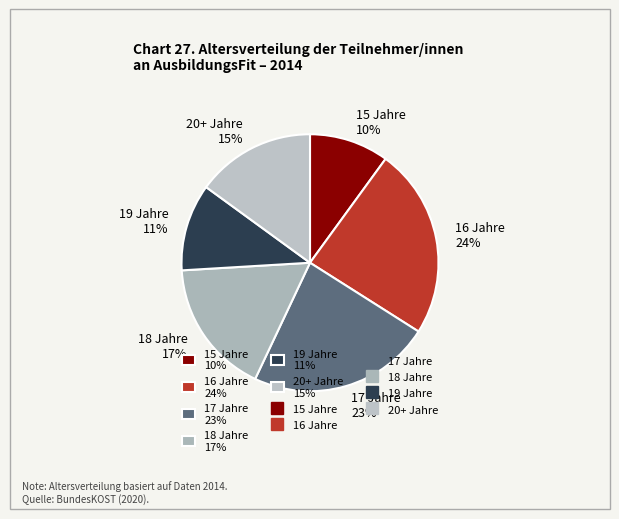

To the nearest percent, what is the difference between the largest and smallest slice percentages?

14%